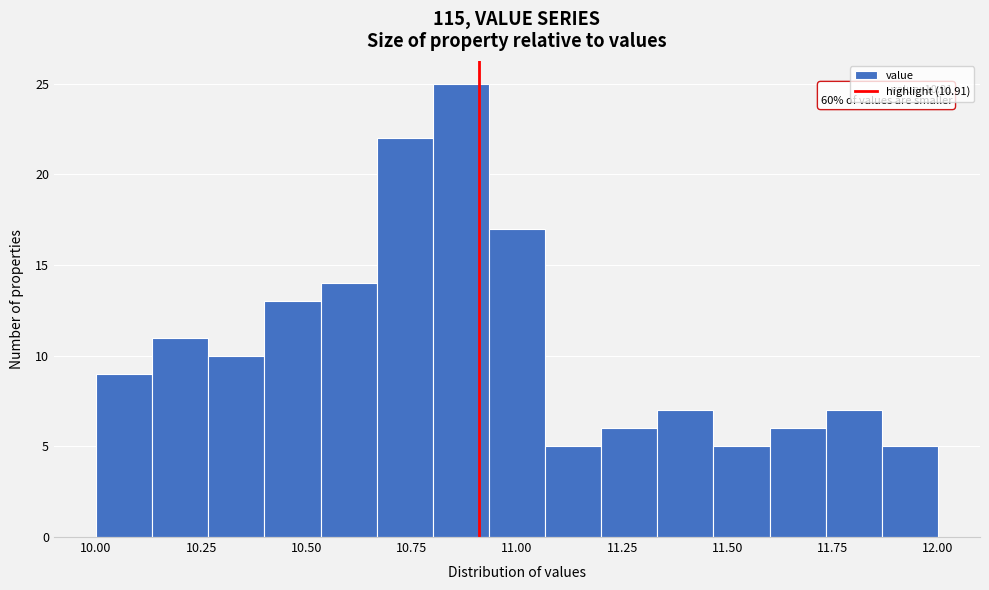

Around what value on the x-axis is the tallest bar? Give the approximate position of its centre, as read against the axis.

10.85